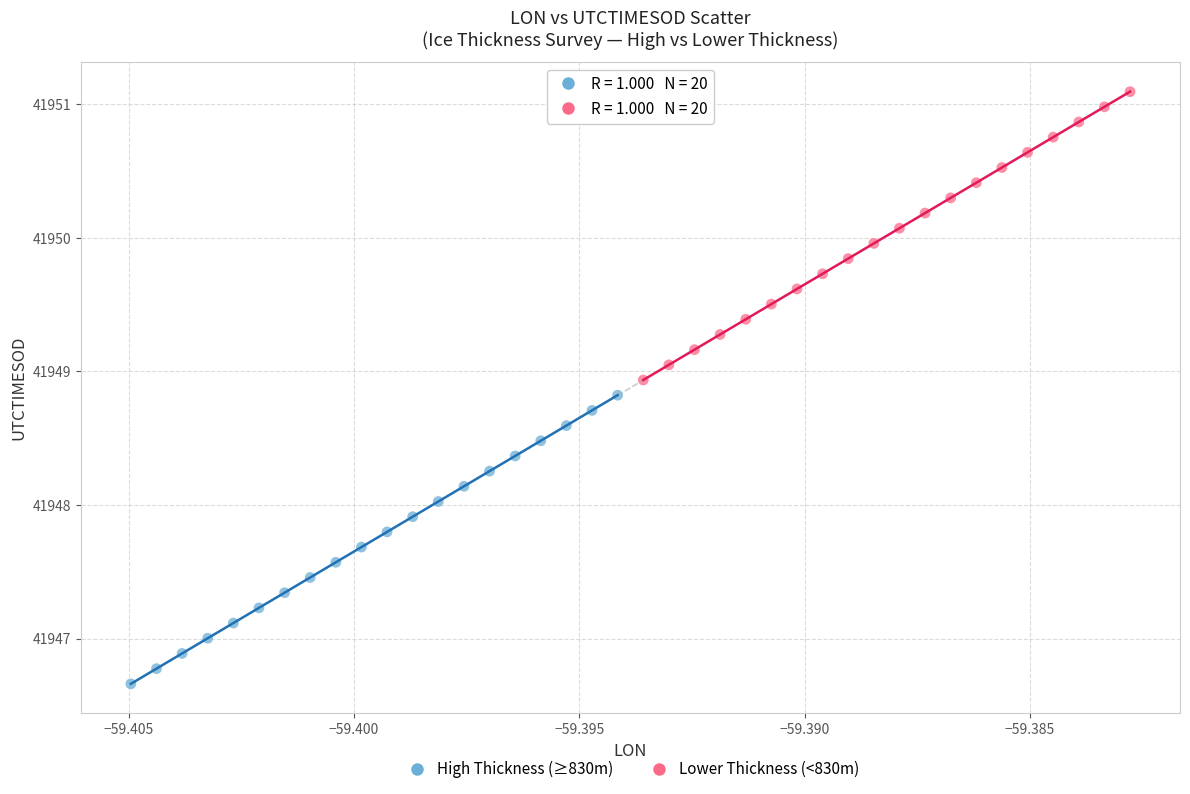

Which series contains the highest Y value?

Lower Thickness (<830m)